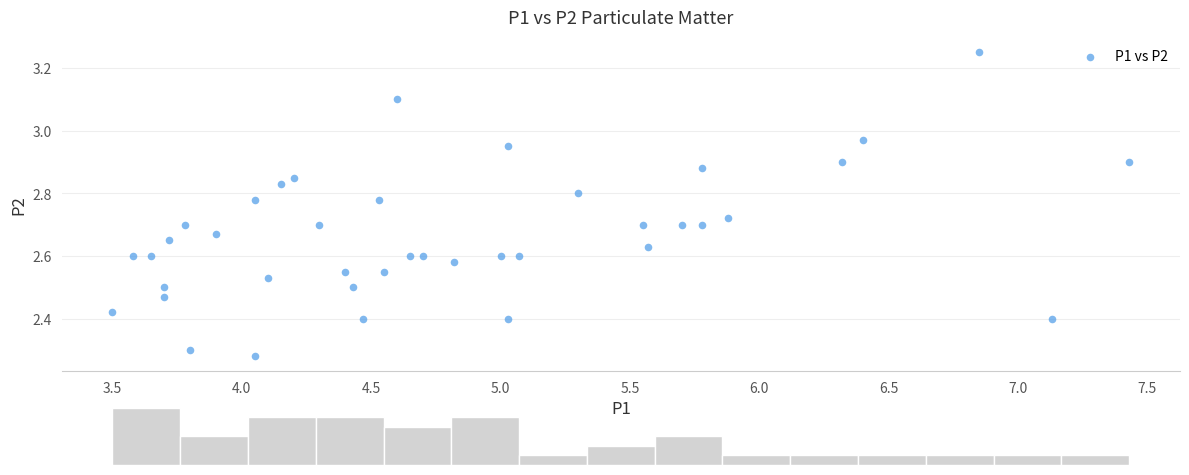

What is the range of Y values (max minus min)?

1.0